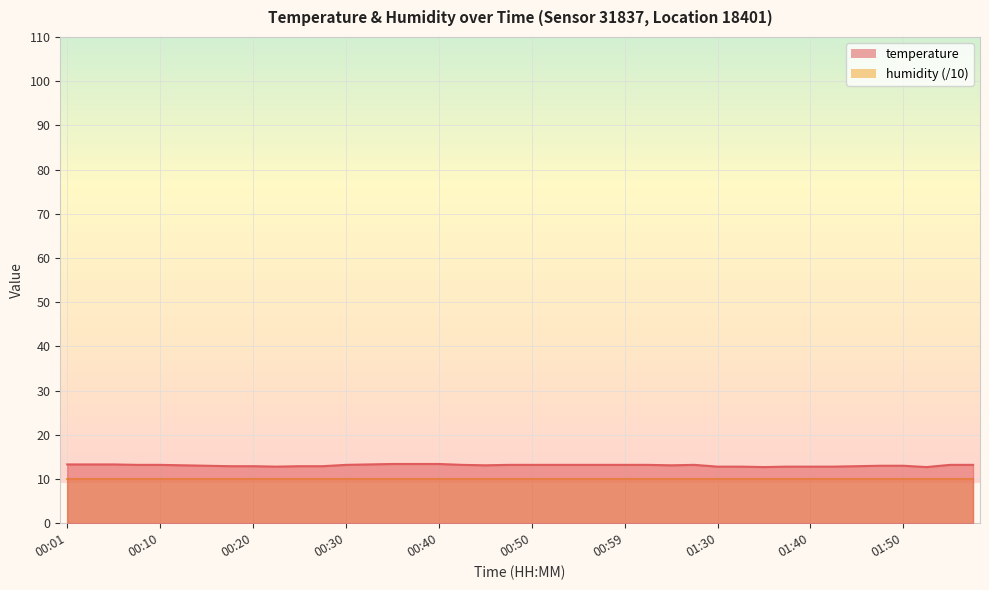

What is the change in value from 00:55 to 01:40?

-0.4